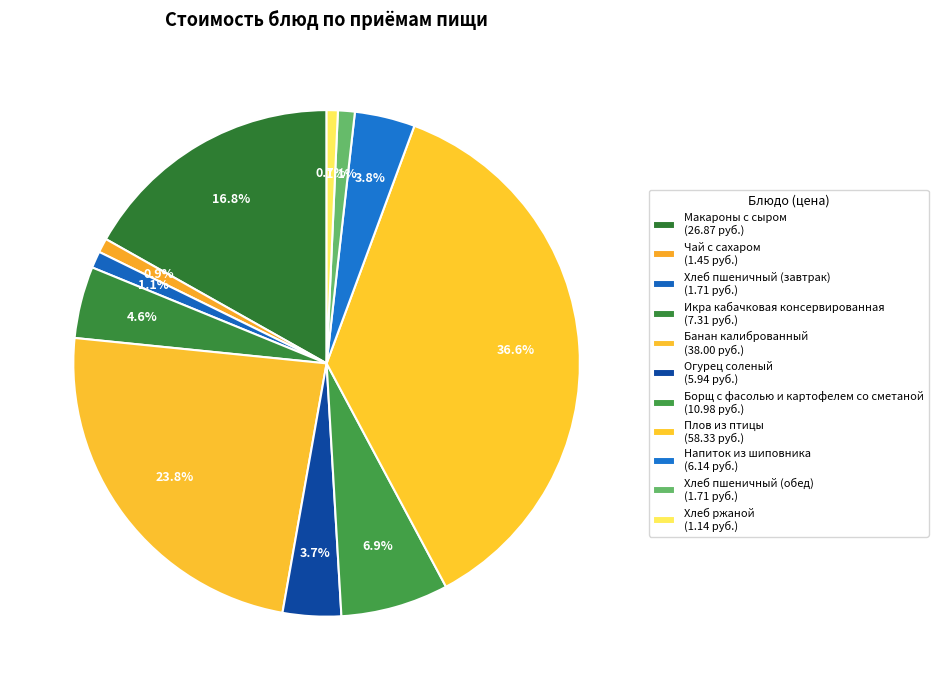

The Напиток из шиповника slice represents 4% of the pie. True or false?

True